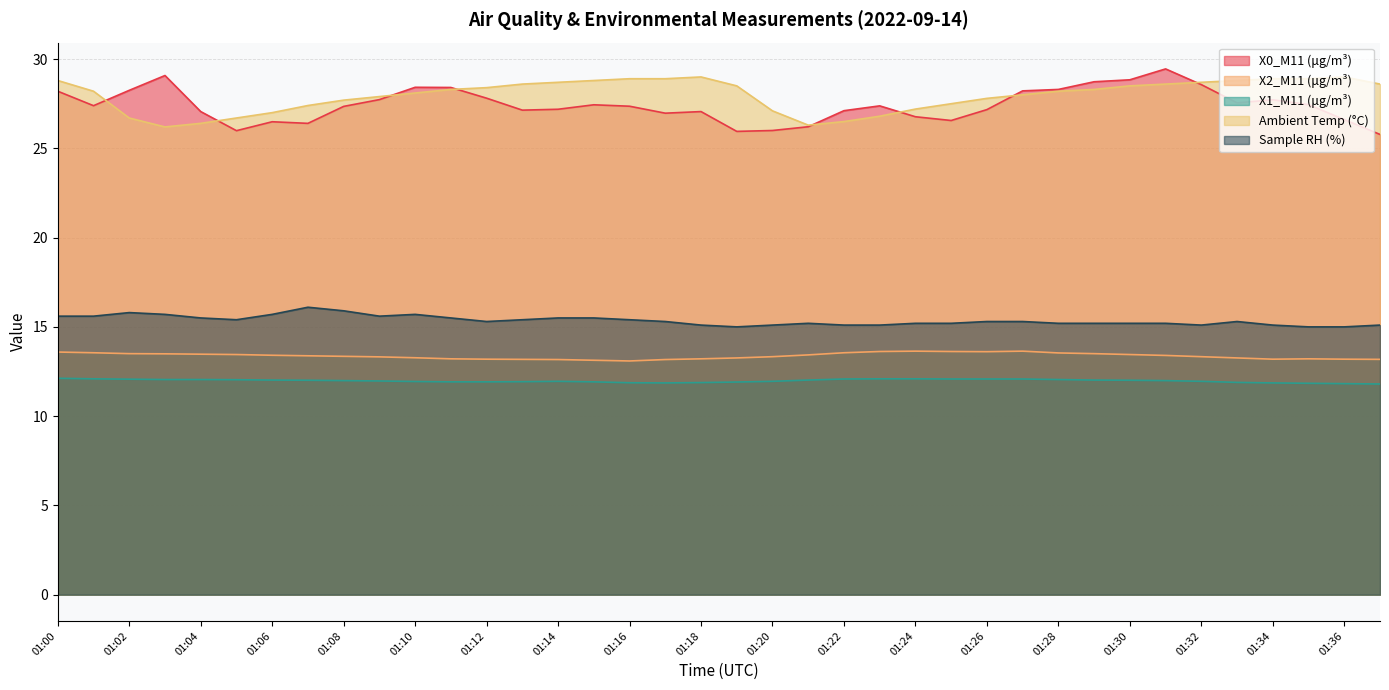

Reading right to left, list all the values displayed in this chart.

X0_M11 (μg/m³): 25.8	26.6	27.4	27.7	27.6	28.6	29.4	28.8	28.7	28.3	28.2	27.2	26.6	26.8	27.4	27.1	26.2	26.0	25.9	27.1	27.0	27.4	27.4	27.2	27.1	27.8	28.4	28.4	27.7	27.4	26.4	26.5	26.0	27.1	29.1	28.2	27.4	28.2
X2_M11 (μg/m³): 13.2	13.2	13.2	13.2	13.3	13.3	13.4	13.4	13.5	13.5	13.6	13.6	13.6	13.6	13.6	13.6	13.4	13.3	13.3	13.2	13.2	13.1	13.1	13.2	13.2	13.2	13.2	13.3	13.3	13.3	13.4	13.4	13.4	13.5	13.5	13.5	13.6	13.6
X1_M11 (μg/m³): 11.8	11.8	11.8	11.9	11.9	11.9	12.0	12.0	12.0	12.1	12.1	12.1	12.1	12.1	12.1	12.1	12.0	11.9	11.9	11.9	11.9	11.9	11.9	11.9	11.9	11.9	11.9	11.9	12.0	12.0	12.0	12.0	12.0	12.1	12.1	12.1	12.1	12.1
Ambient Temp (°C): 28.6	29.0	28.9	28.9	28.8	28.7	28.6	28.5	28.3	28.2	28.0	27.8	27.5	27.2	26.8	26.5	26.3	27.1	28.5	29.0	28.9	28.9	28.8	28.7	28.6	28.4	28.3	28.1	27.9	27.7	27.4	27.0	26.7	26.4	26.2	26.7	28.2	28.8
Sample RH (%): 15.1	15.0	15.0	15.1	15.3	15.1	15.2	15.2	15.2	15.2	15.3	15.3	15.2	15.2	15.1	15.1	15.2	15.1	15.0	15.1	15.3	15.4	15.5	15.5	15.4	15.3	15.5	15.7	15.6	15.9	16.1	15.7	15.4	15.5	15.7	15.8	15.6	15.6